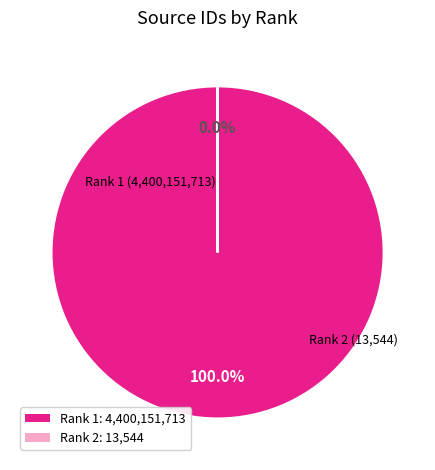

Between Rank 2 (13544) and Rank 1 (4400151713), which is larger?

Rank 1 (4400151713)